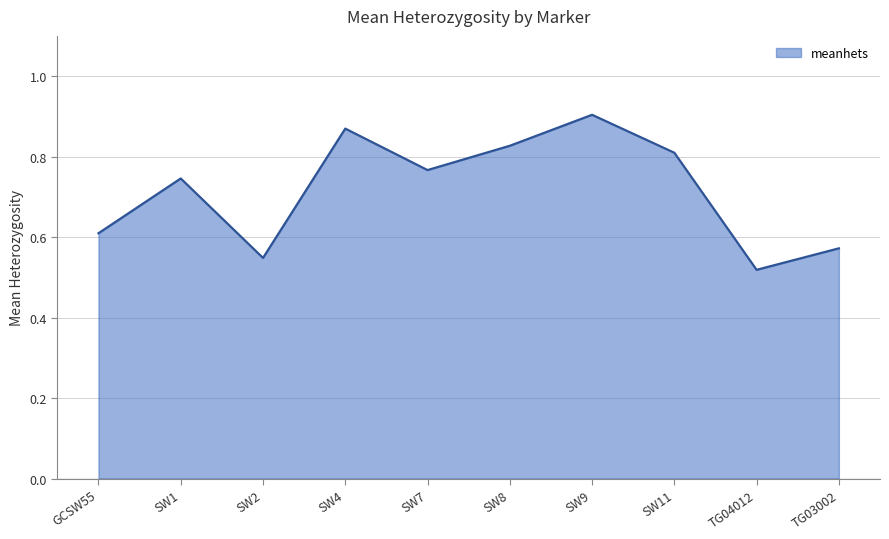

At which category does the chart reach its minimum across all series?

TG04012